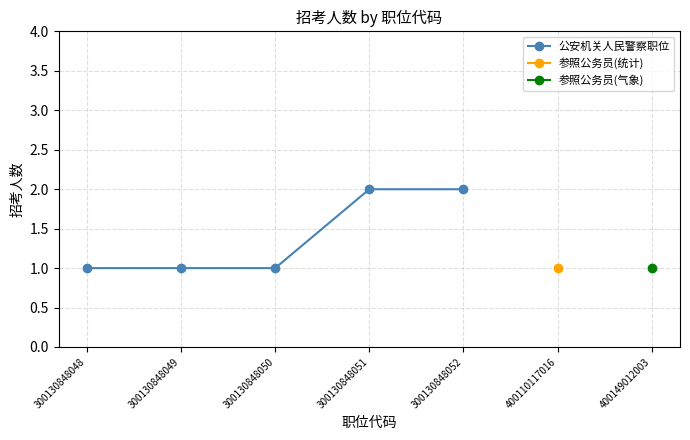

Read the value at 300130848049.

1